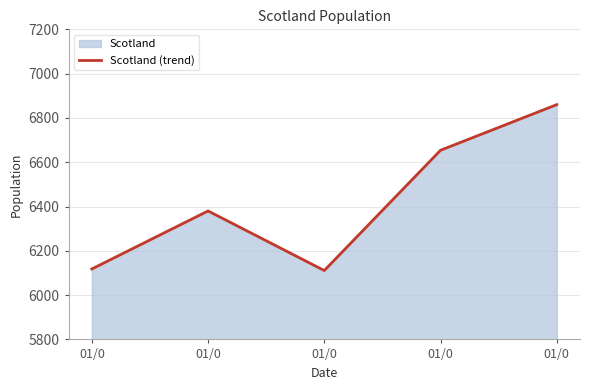

Reading left to right, what are all the values shown in this chart?

01/0=6118	01/0=6380	01/0=6111	01/0=6654	01/0=6860